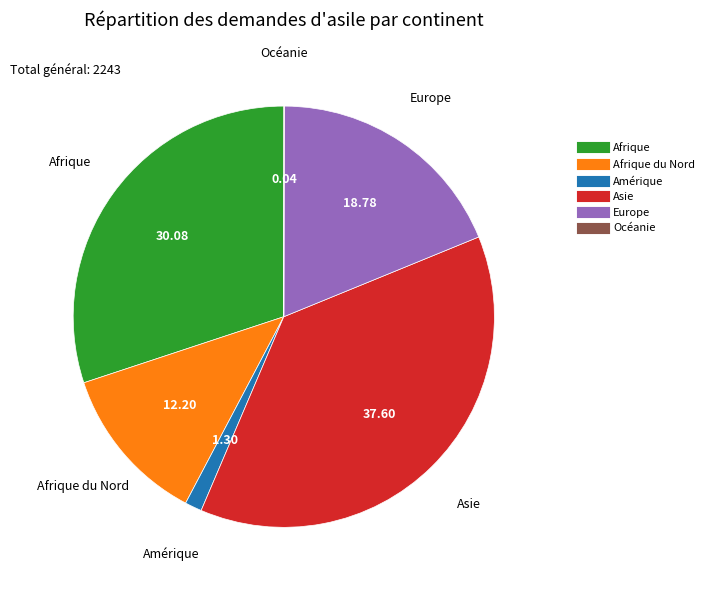

Is there a majority slice in this chart?

No